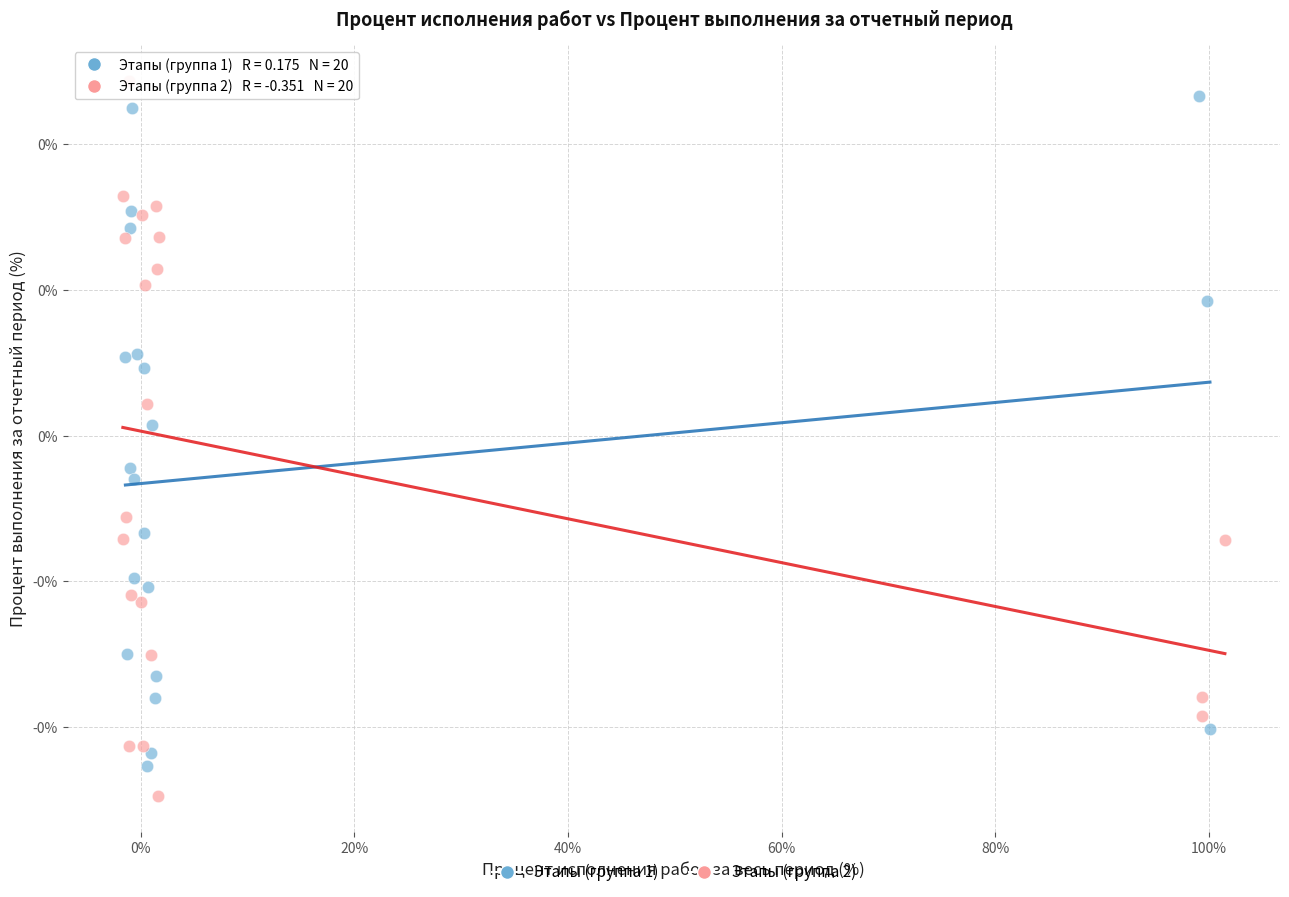

Which series reaches the minimum Y coordinate?

Этапы (группа 2)